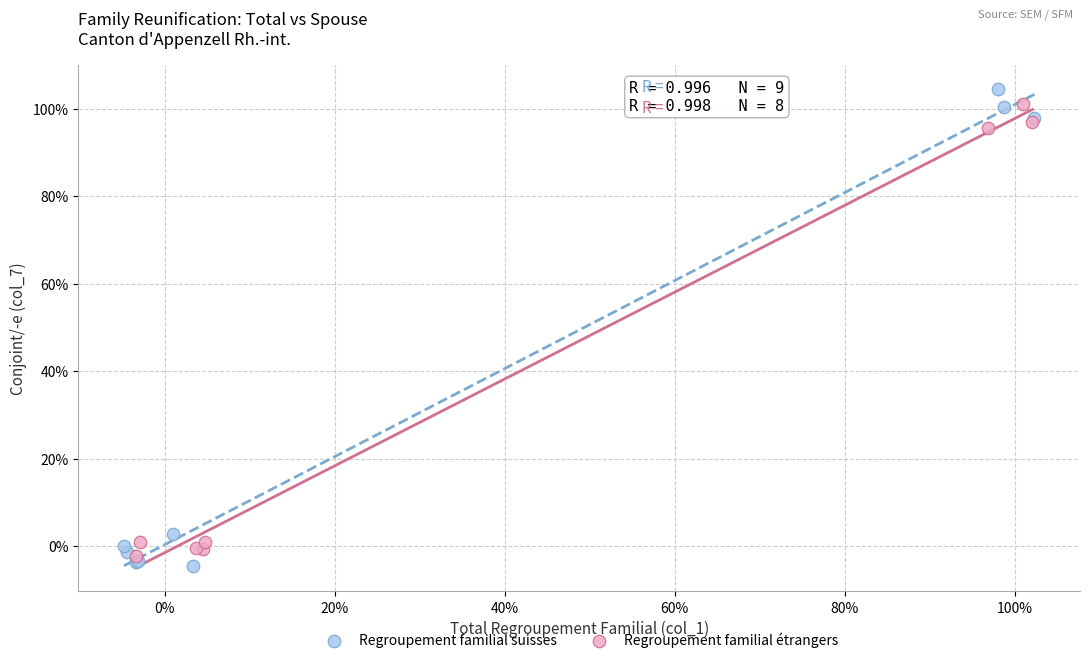

Which series reaches the maximum Y coordinate?

Regroupement familial suisses